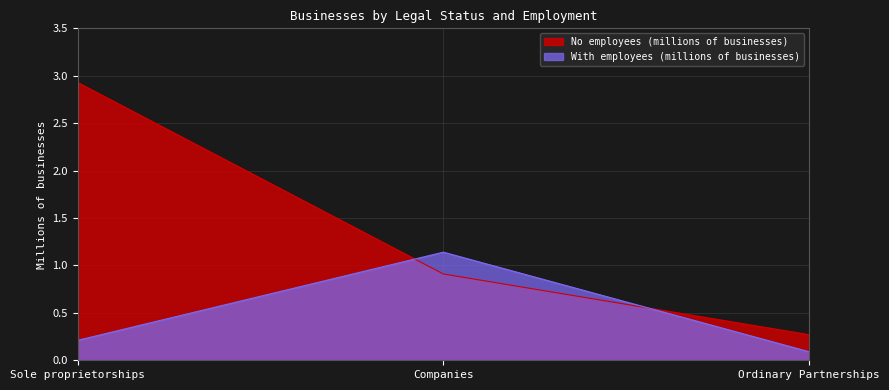

What is the greatest value displayed?

2.9